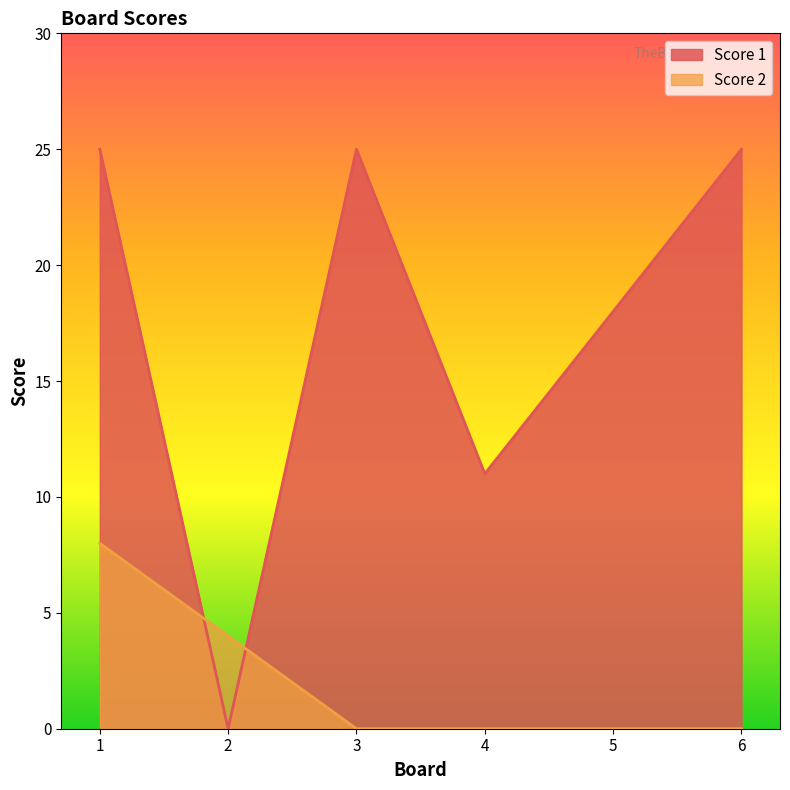

What is the average value of the Score 2 series?

2